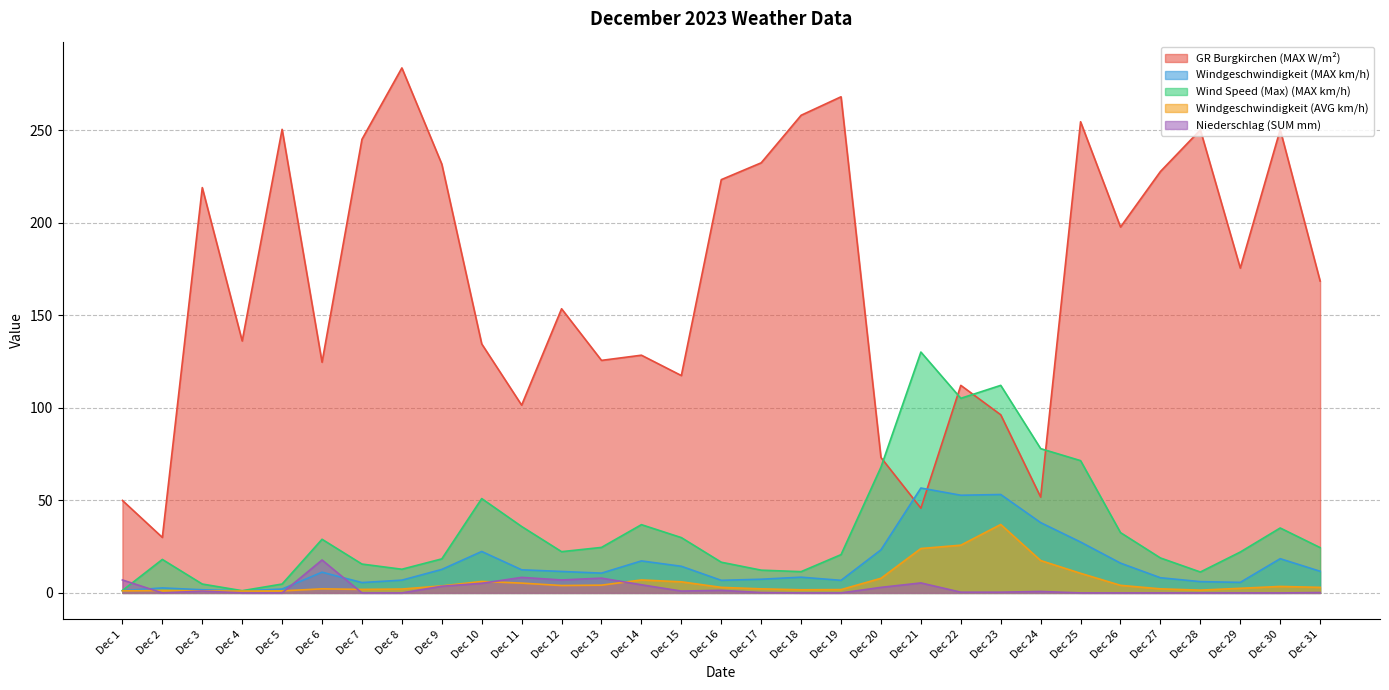

Which series has the largest total across all categories?

GR Burgkirchen (MAX W/m²)